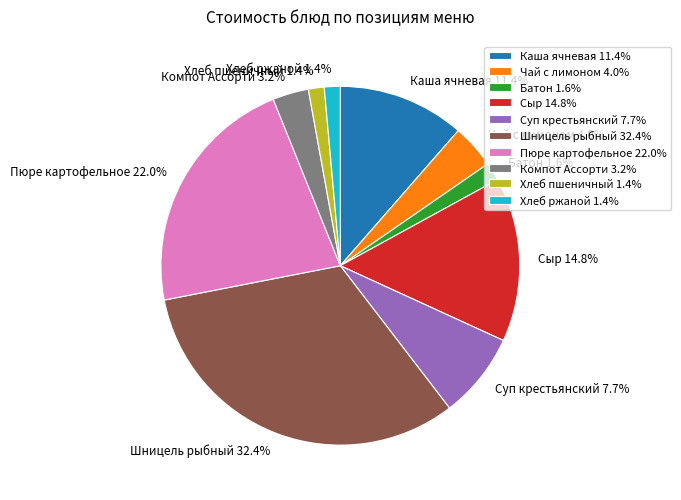

Is there any slice that represents more than half of the pie?

No